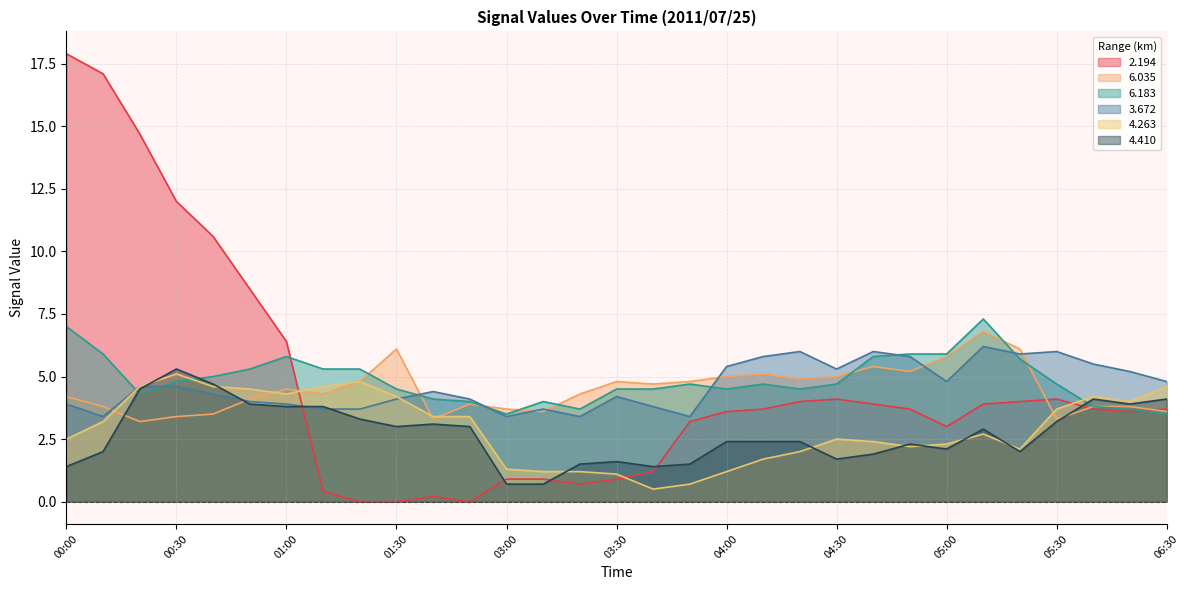

The value of   6.035 at 01:40 is 0.9. True or false?

False